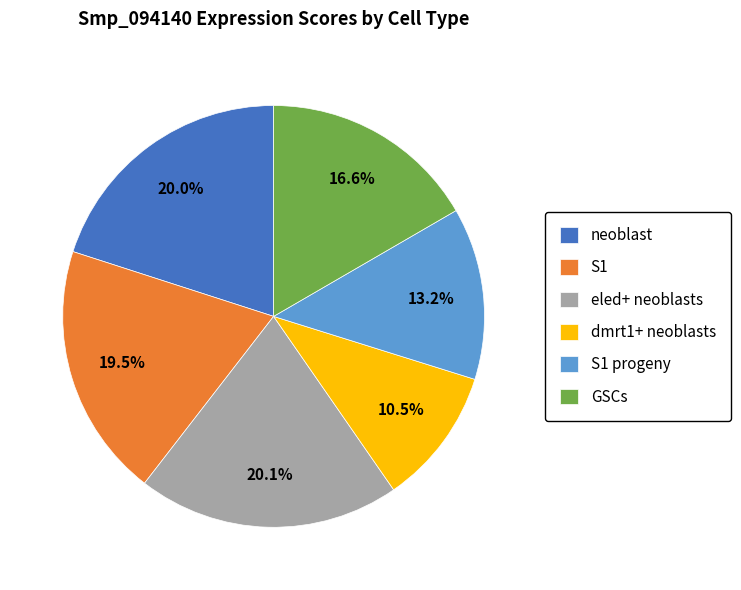

Between GSCs and S1 progeny, which is larger?

GSCs